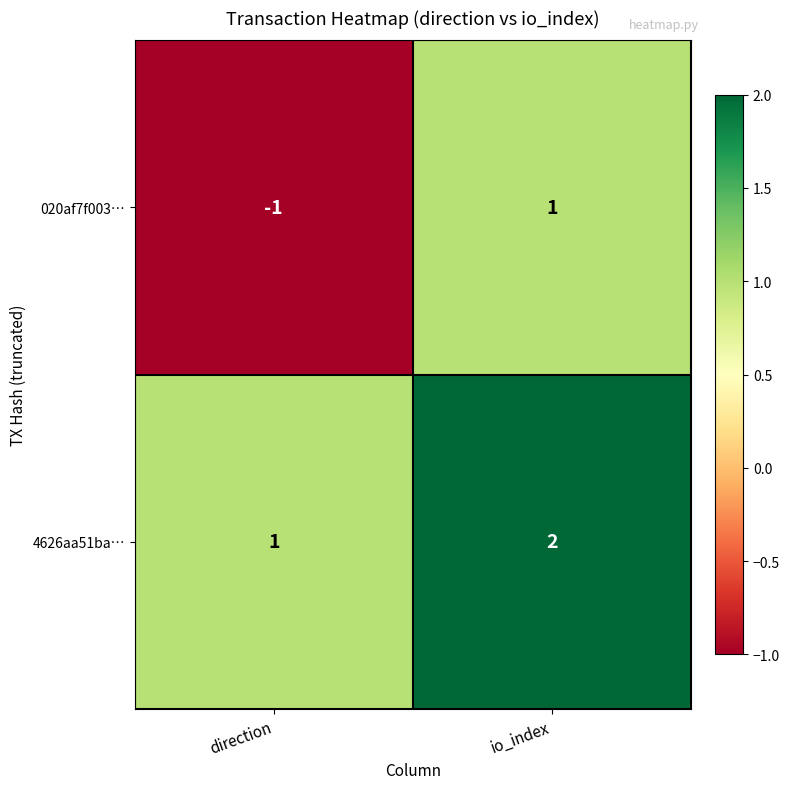

How many categories are shown in the chart?

2